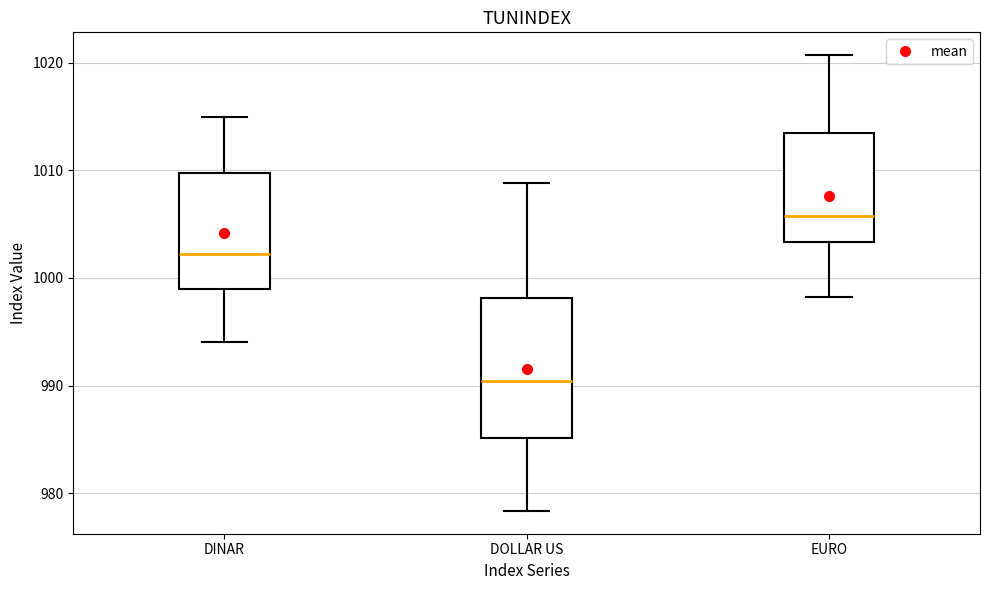

Comparing the boxes themselves (not the whiskers), which one is the tallest?

DOLLAR US